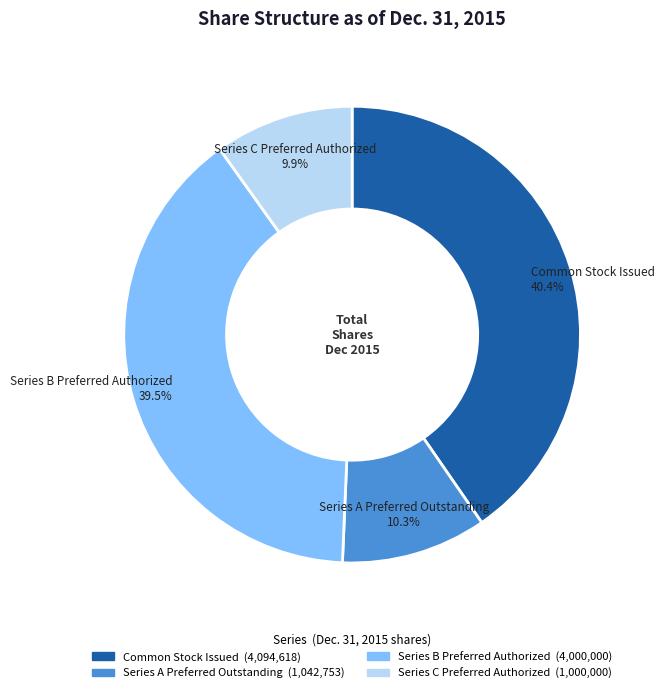

Combined, what portion of the pie is Series B Preferred Authorized and Common Stock Issued?

79.8%